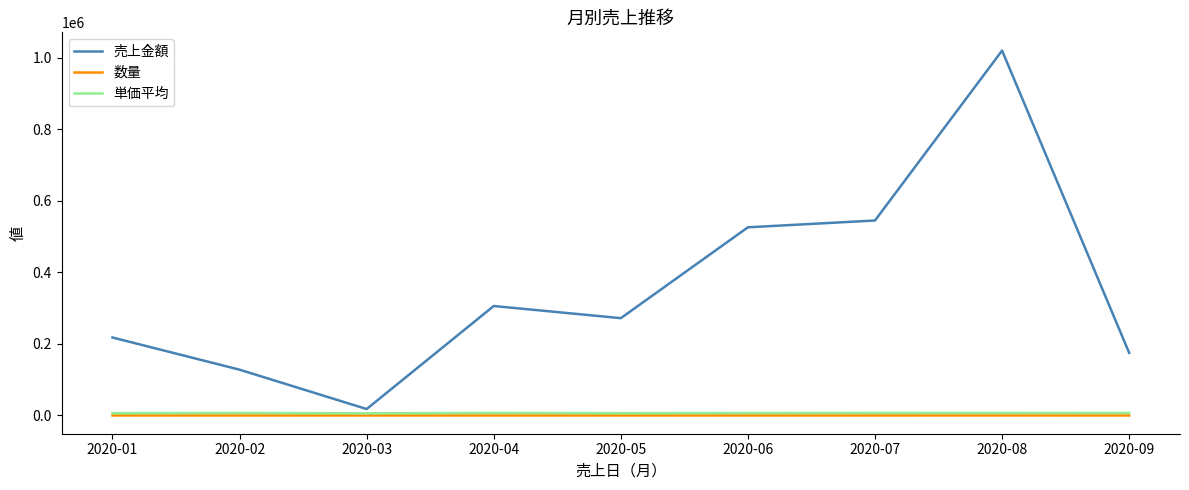

Which series changed the most between 2020-06 and 2020-08?

売上金額